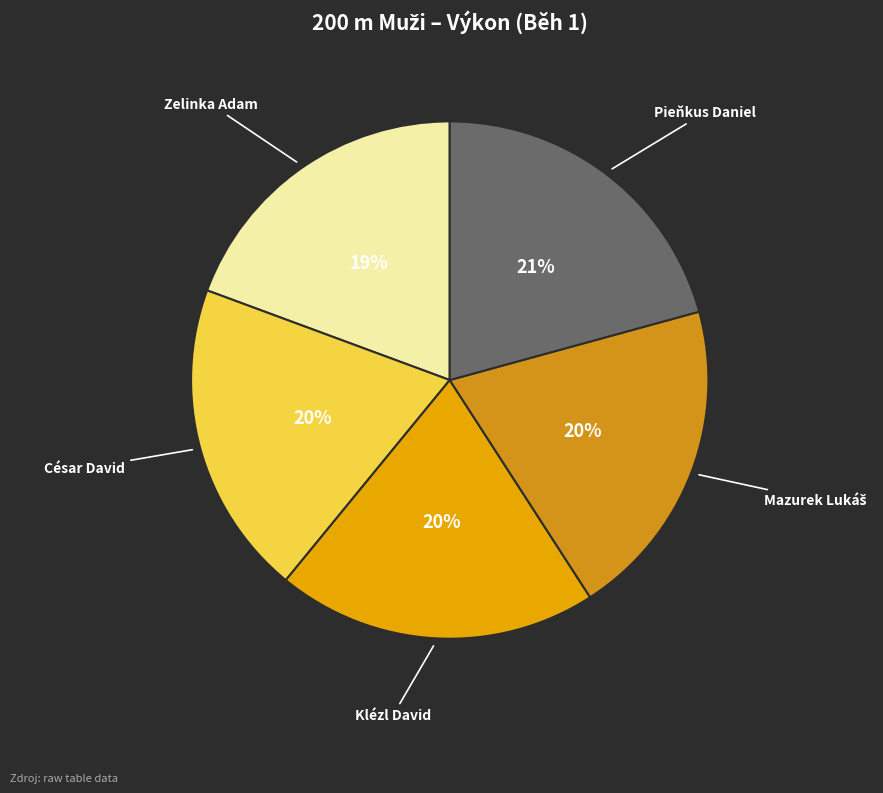

What is the largest slice in the pie chart?

Pieňkus Daniel